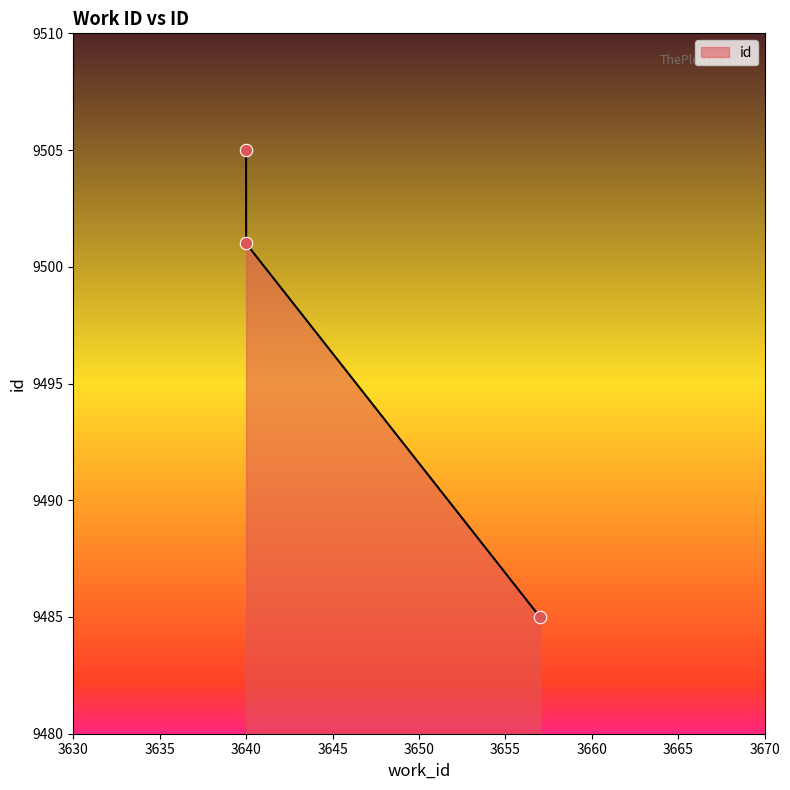

What is the change in value from 3640 to 3640?

+4